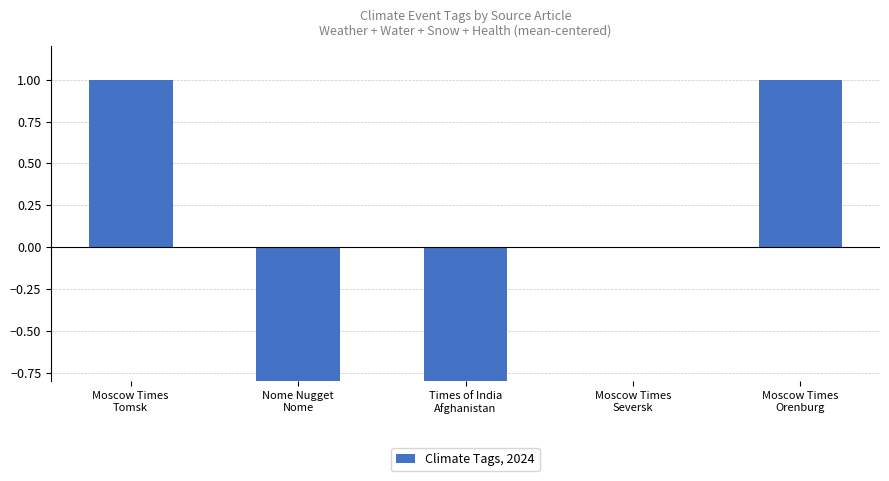

Reading left to right, what are all the values shown in this chart?

1	-1	-1	0	1